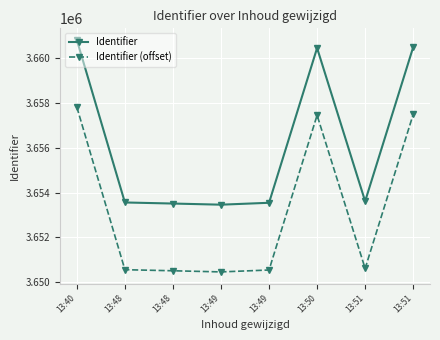

True or false: Identifier (offset) has a value of 3657813 at 13:40.

True